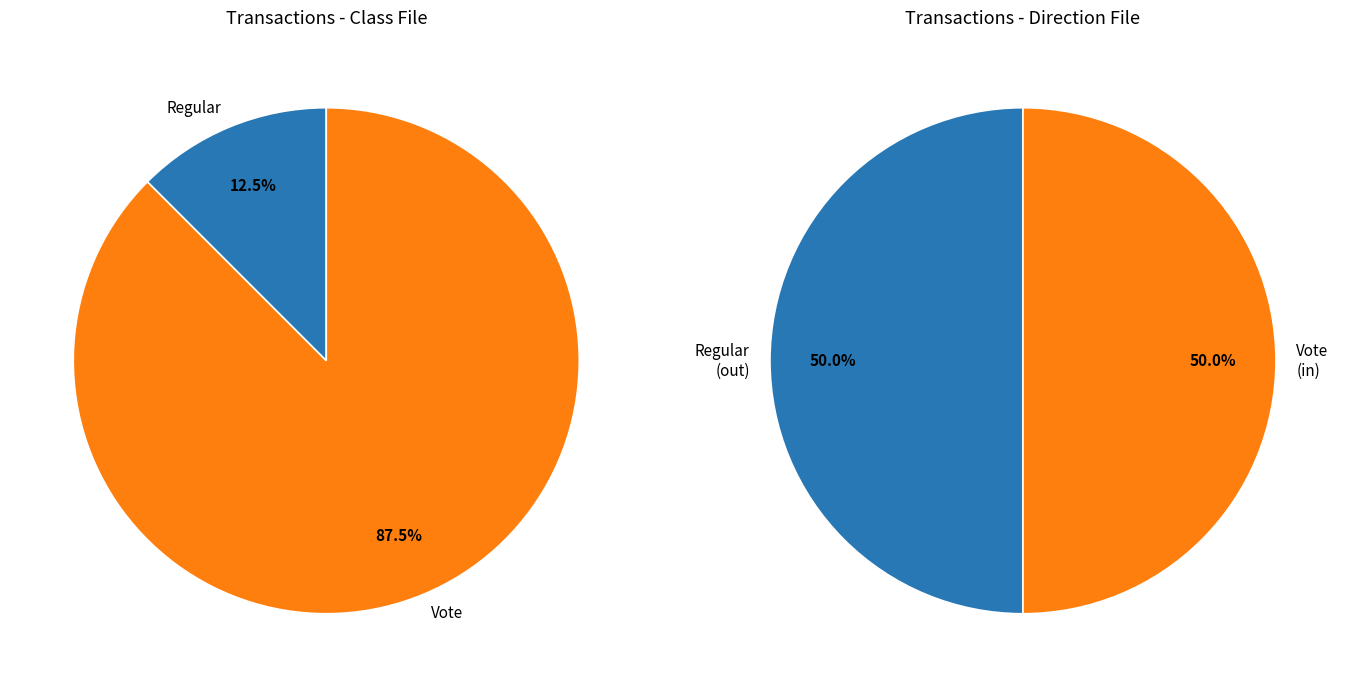

Which slice is the smallest?

Regular